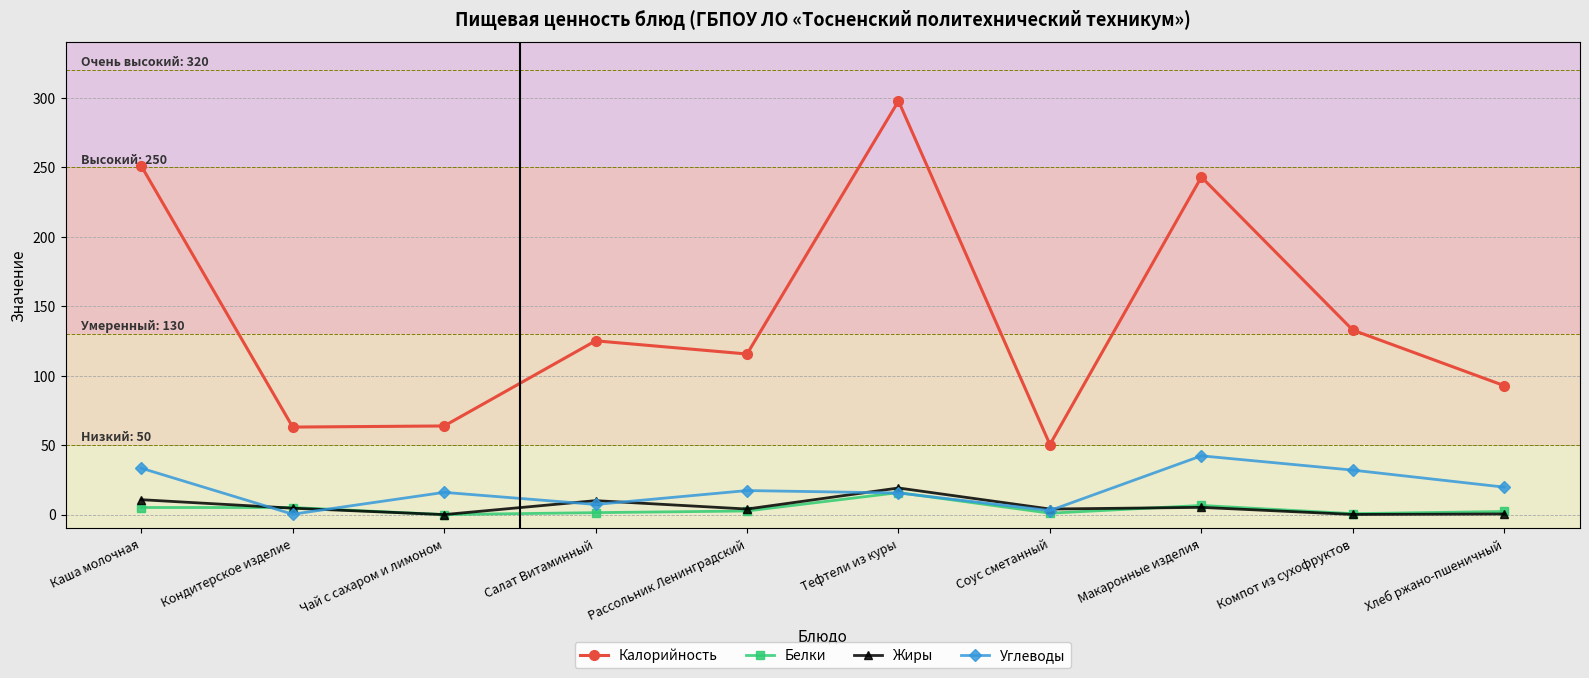

What is the maximum value for Белки?

15.8